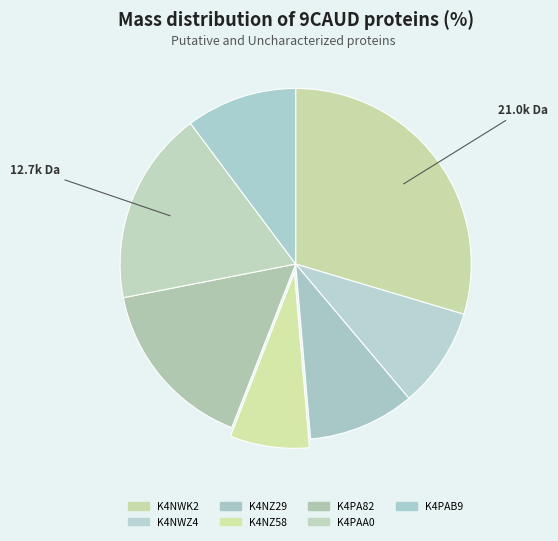

To the nearest percent, what percentage of the pie is K4NWK2?

30%